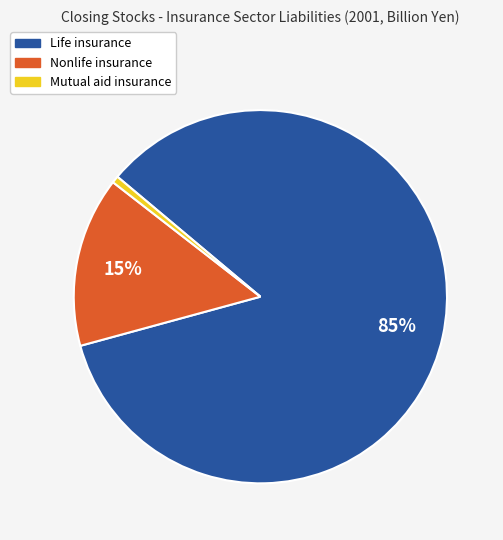

Is it true that Mutual aid insurance is 11% of the pie?

False